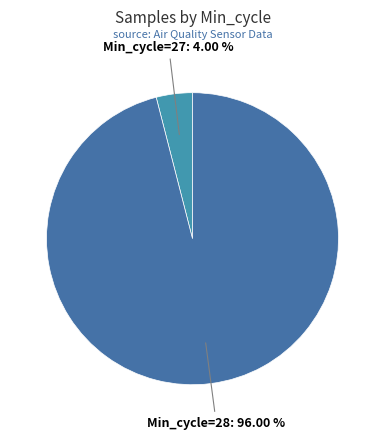

How many slices are in this pie chart?

2